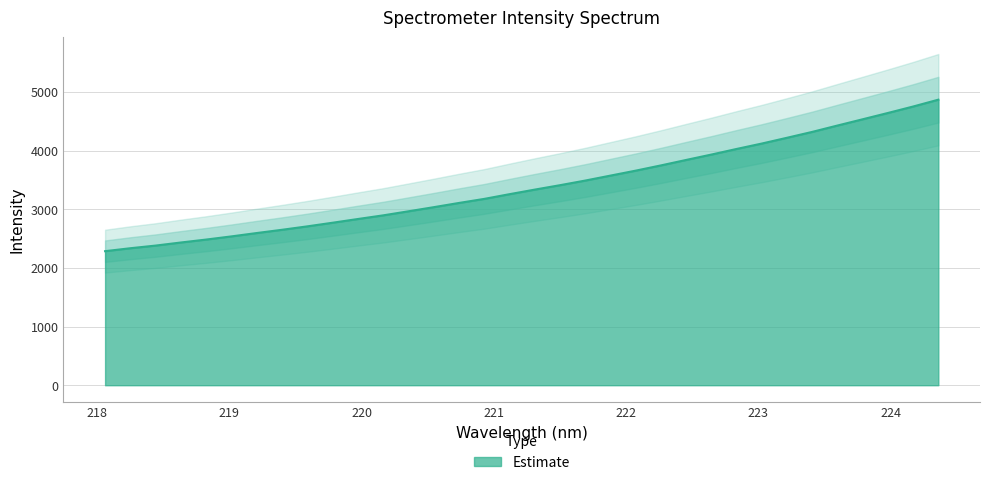

What is the difference between the values at 219.3979 and 220.7354?

457.1